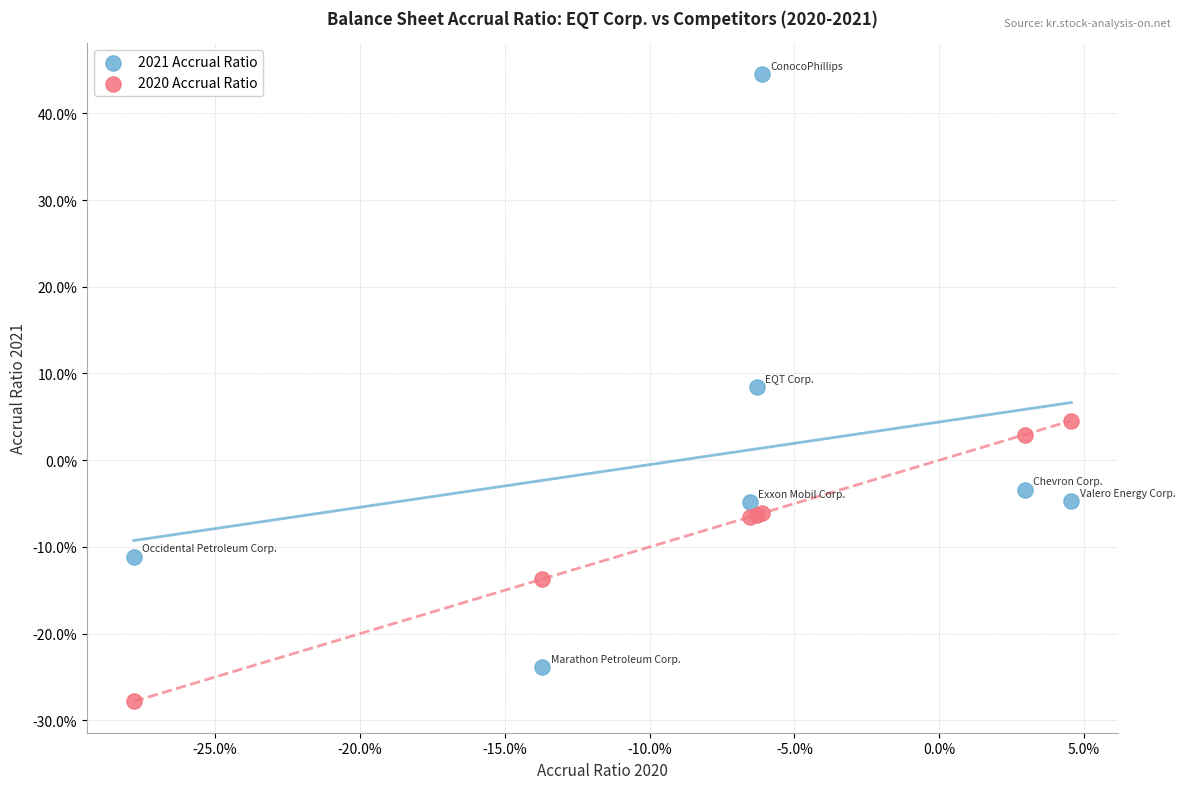

Which series has the widest spread of Y values?

2021 Accrual Ratio